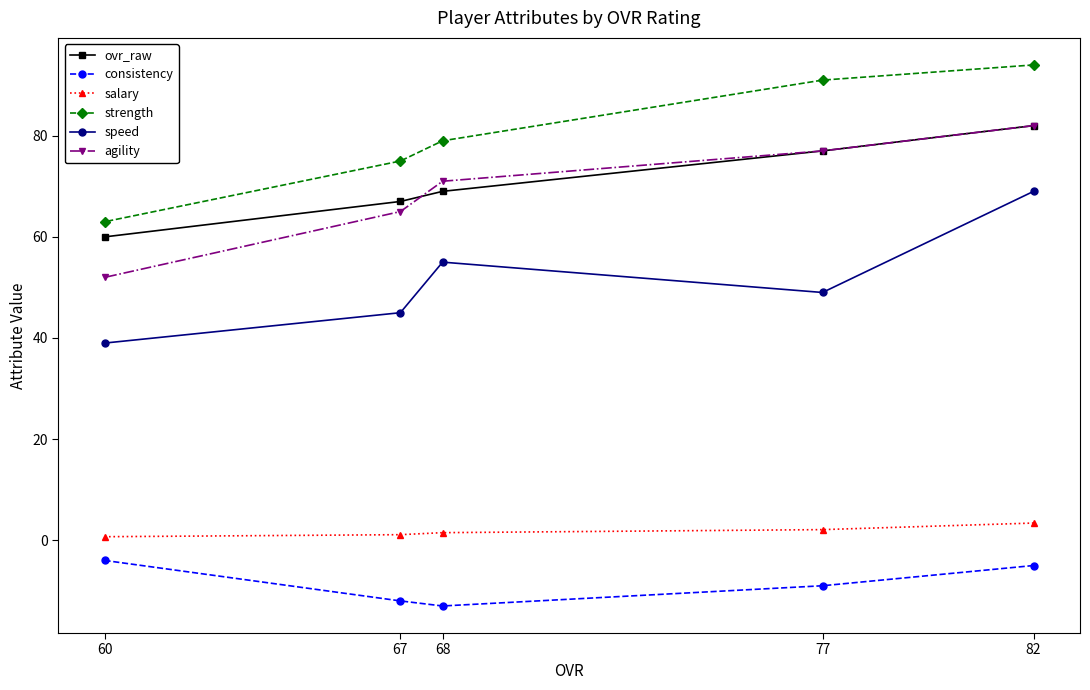

What is the difference between the highest and lowest values at 60?

67.0